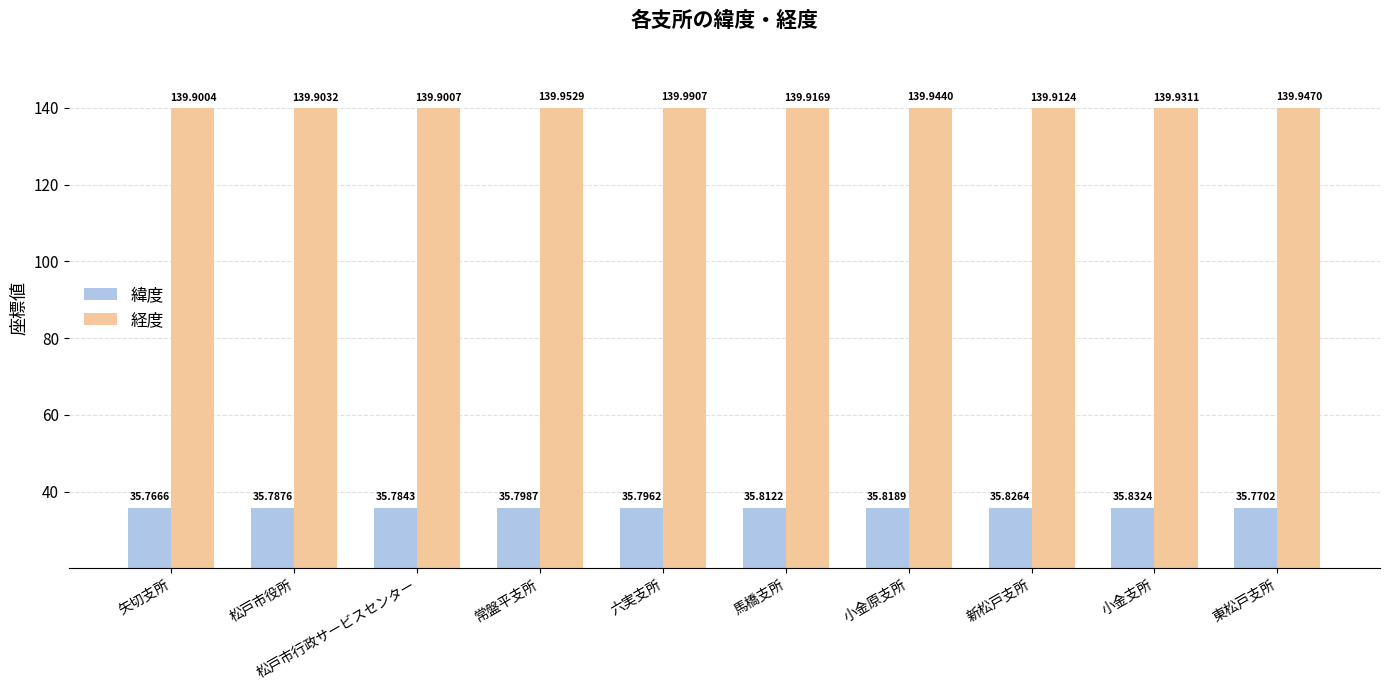

What is the label of the 7th bar from the right?

常盤平支所